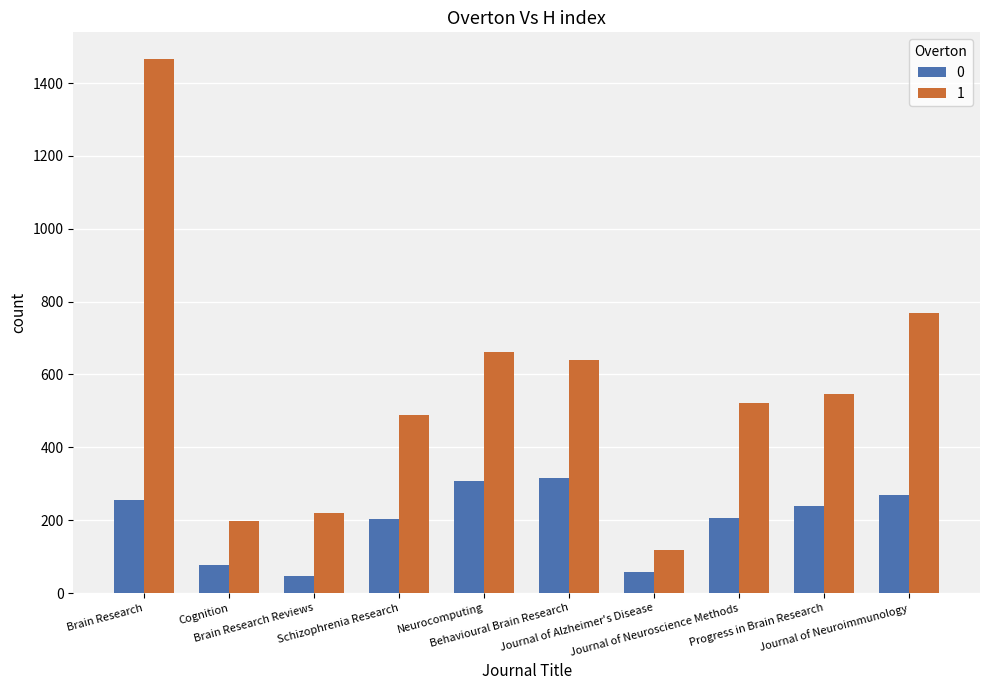

List the series in order of their peak value, lowest first.

0, 1